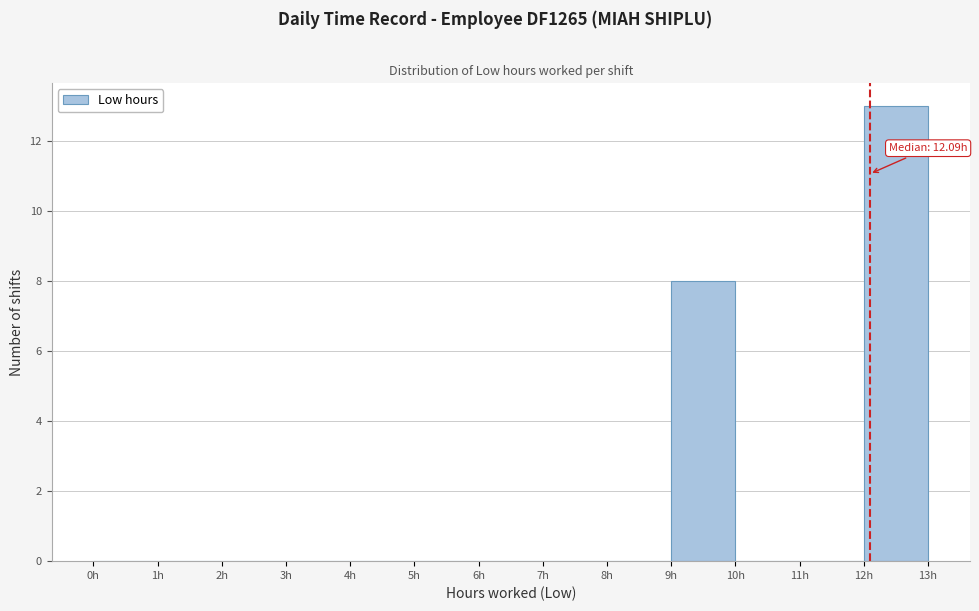

Which range on the x-axis has the tallest bar?

12 to 13